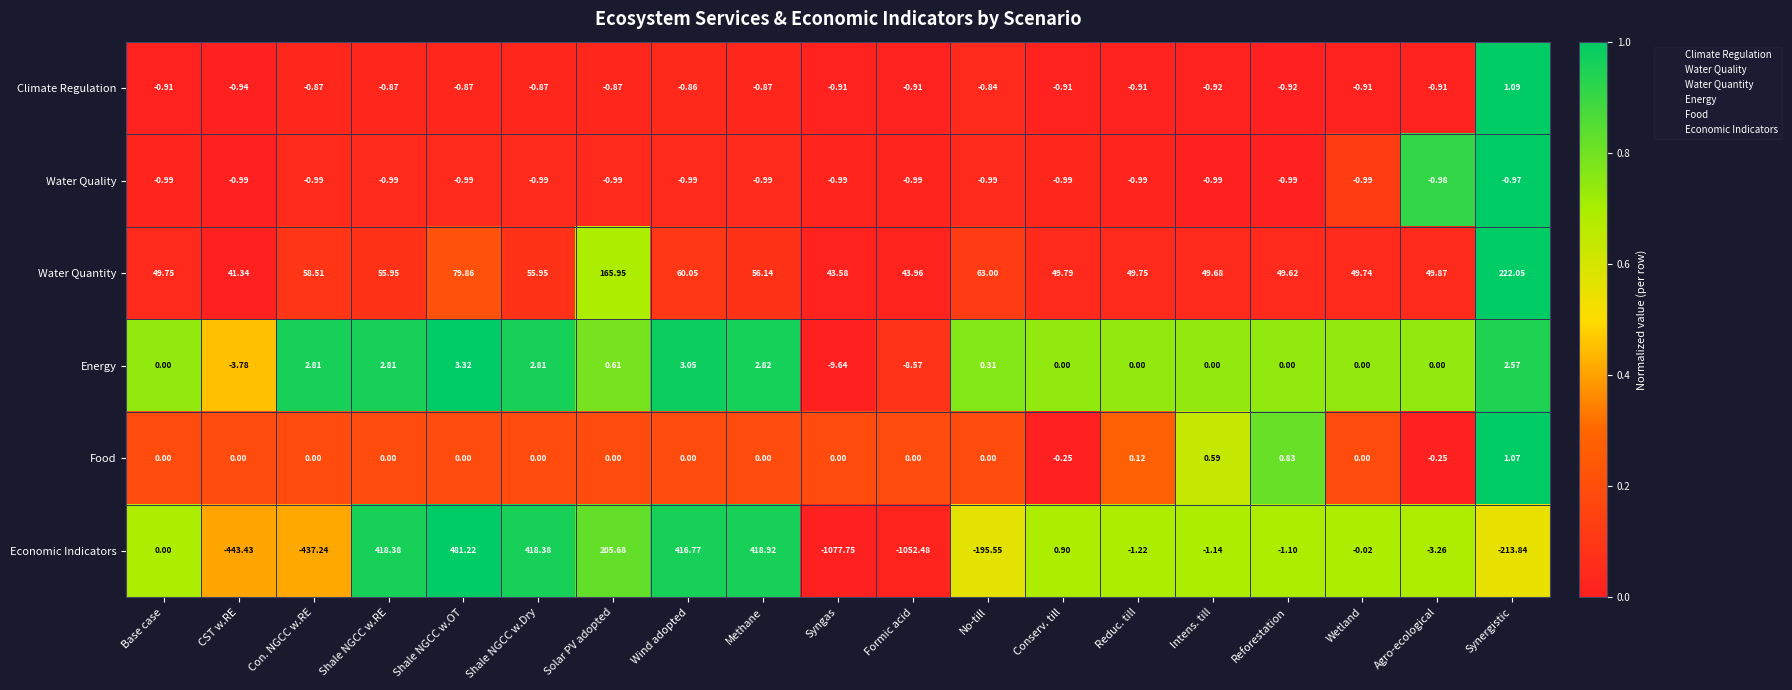

What is the spread (max minus min) of values at Shale NGCC w.OT?

482.2